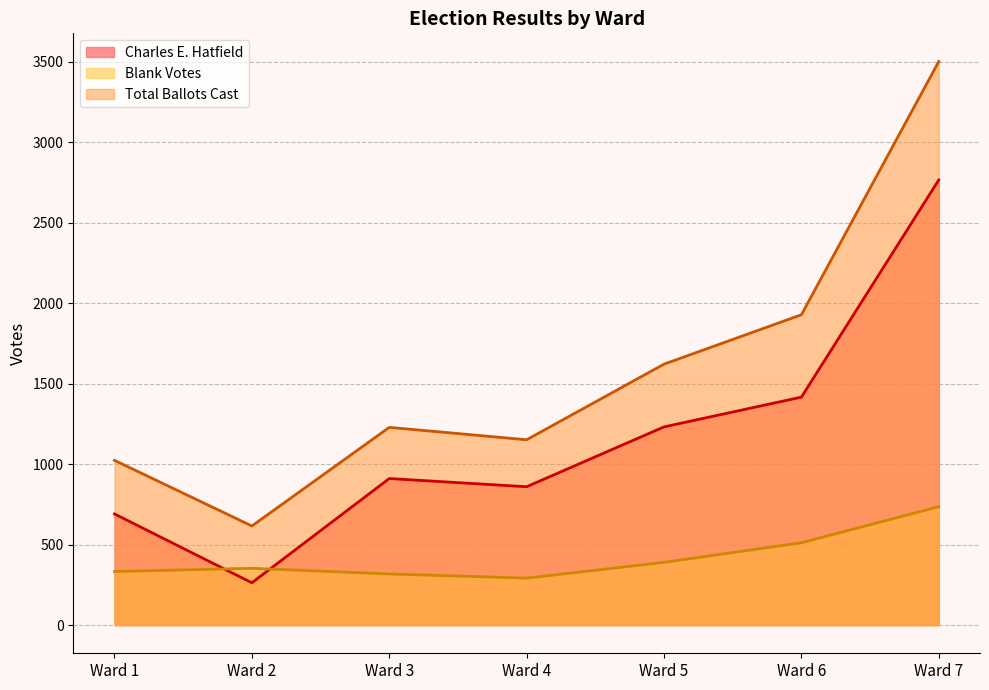

At which label is Total Ballots Cast closest to 2059?

Ward 6